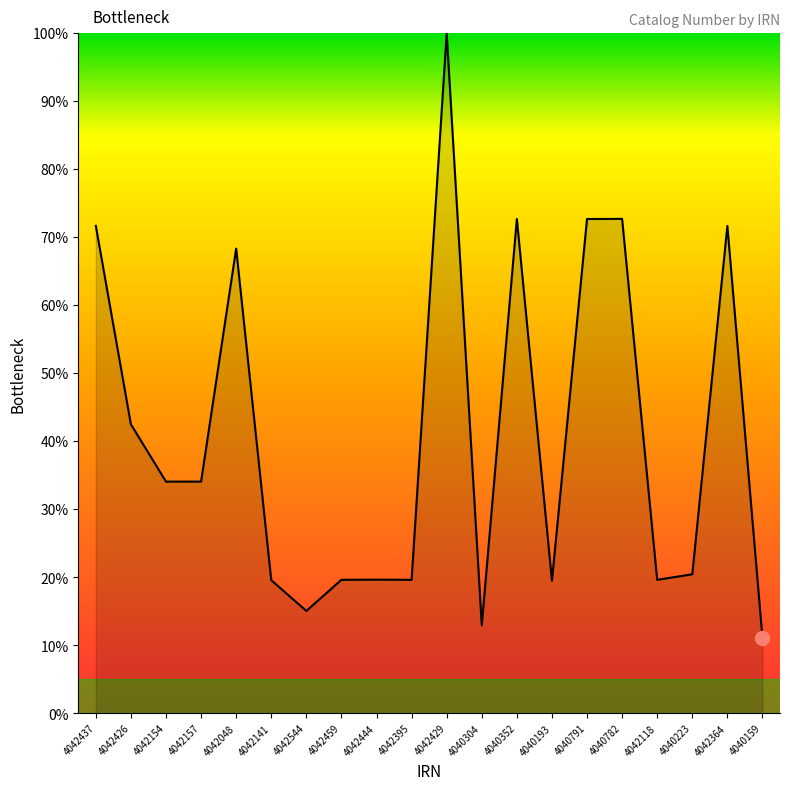

Count the number of categories in the chart.

20